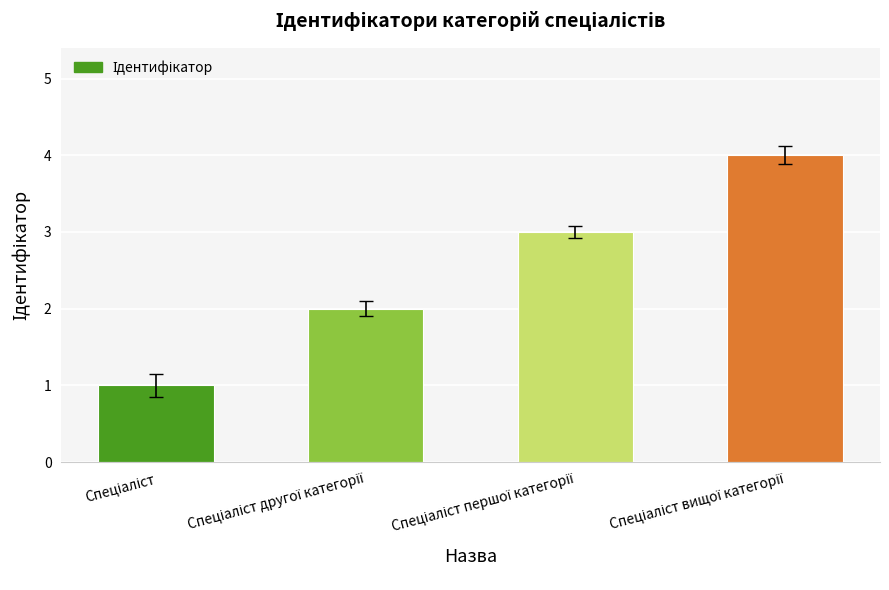

What is the difference between the maximum and minimum values?

3